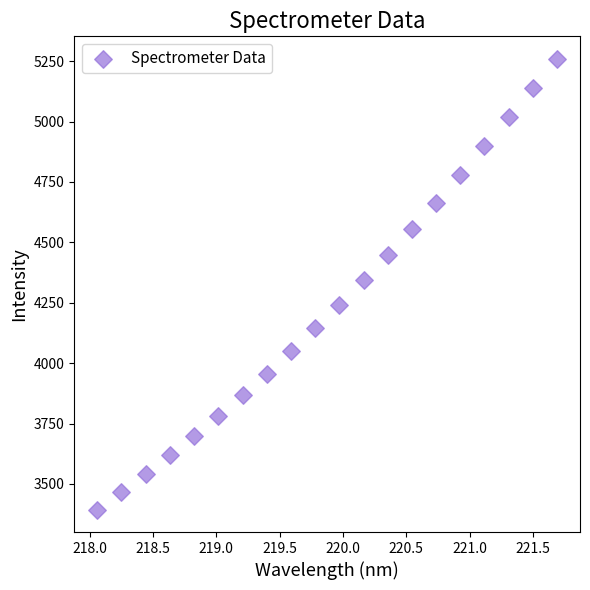

What is the range of X values (max minus min)?

3.6